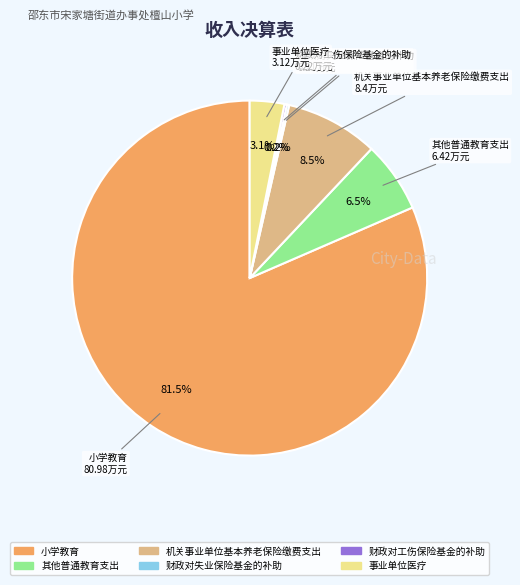

Which slice represents more than half of the pie?

小学教育